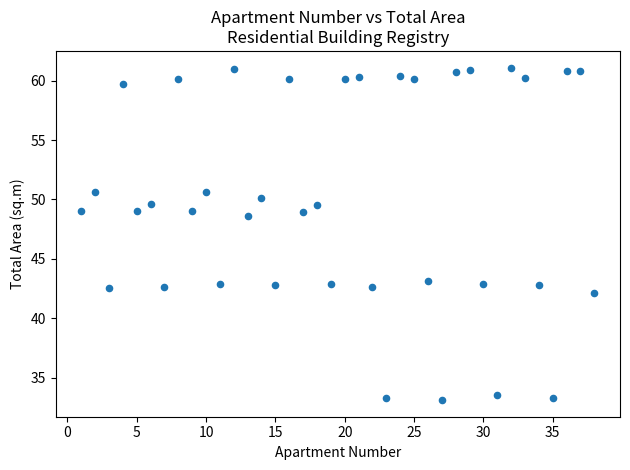

What is the range of Y values (max minus min)?

28.0